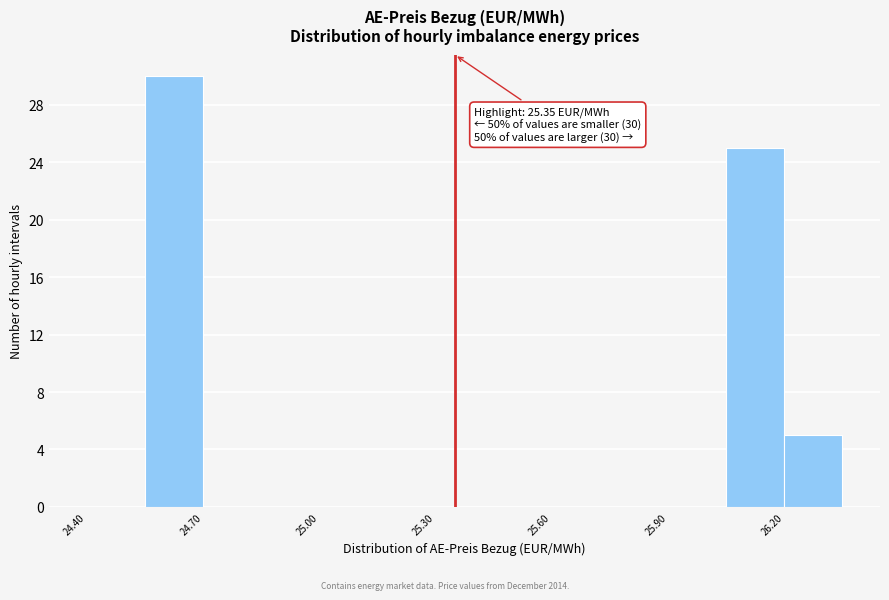

Read against the x-axis, roughly where is the centre of the tallest bar?

24.65